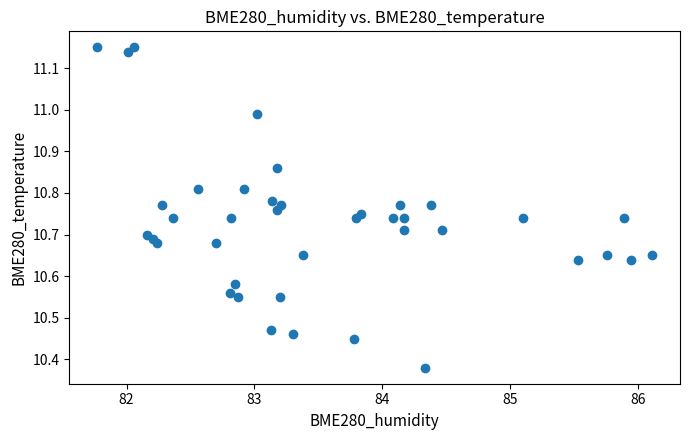

What is the range of Y values (max minus min)?

0.8